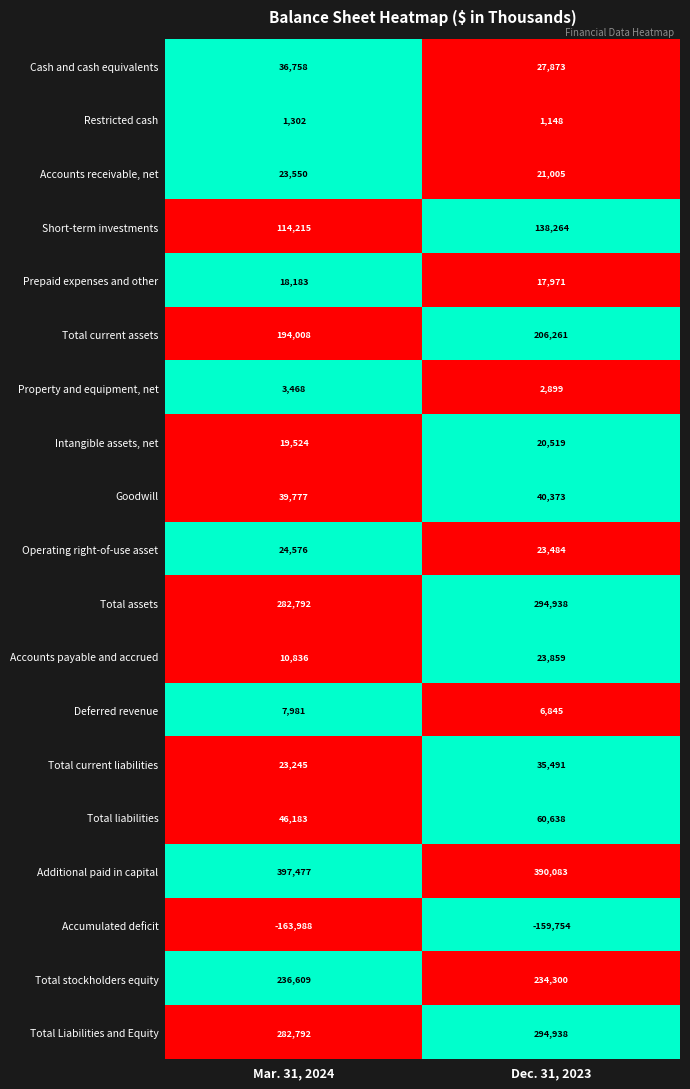

What is the total value across all series at Mar. 31, 2024?

1599288